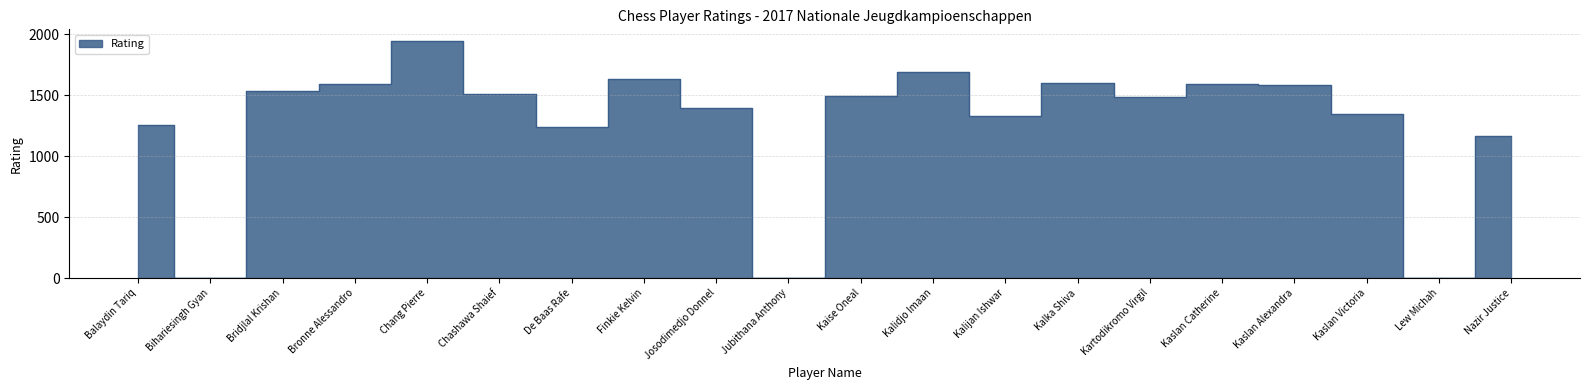

The chart shows a value of 1032 at Kalka Shiva. True or false?

False